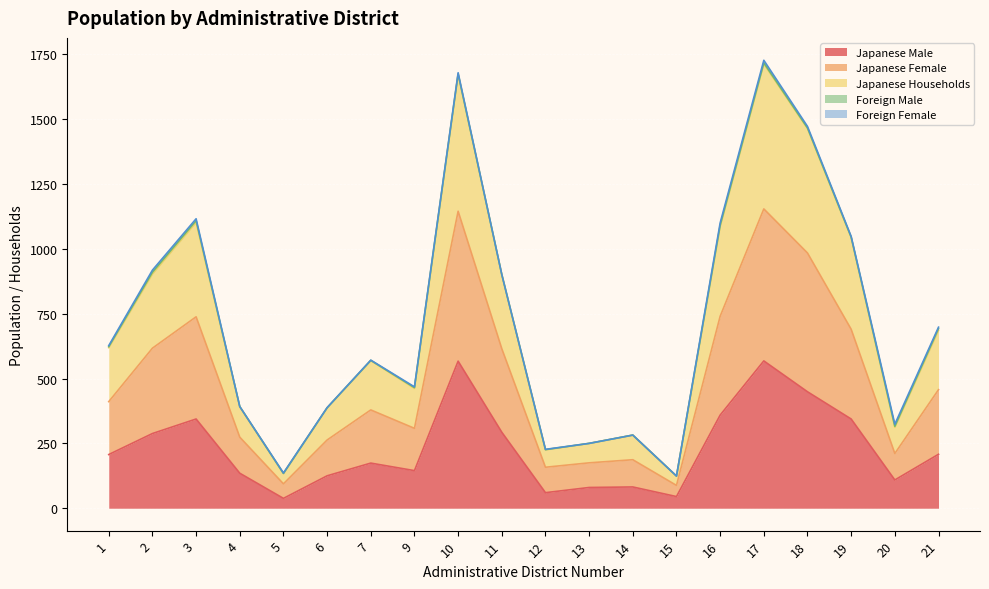

Reading left to right, list all the values displayed in this chart.

Japanese Male: 1=207	2=288	3=344	4=135	5=38	6=125	7=174	9=145	10=567	11=293	12=60	13=80	14=82	15=45	16=359	17=568	18=449	19=344	20=109	21=208
Japanese Female: 1=411	2=617	3=738	4=274	5=94	6=263	7=379	9=308	10=1145	11=615	12=158	13=175	14=187	15=88	16=740	17=1154	18=984	19=690	20=211	21=457
Japanese Households: 1=623	2=910	3=1109	4=392	5=134	6=387	7=570	9=465	10=1674	11=901	12=226	13=250	14=282	15=124	16=1091	17=1717	18=1466	19=1045	20=316	21=693